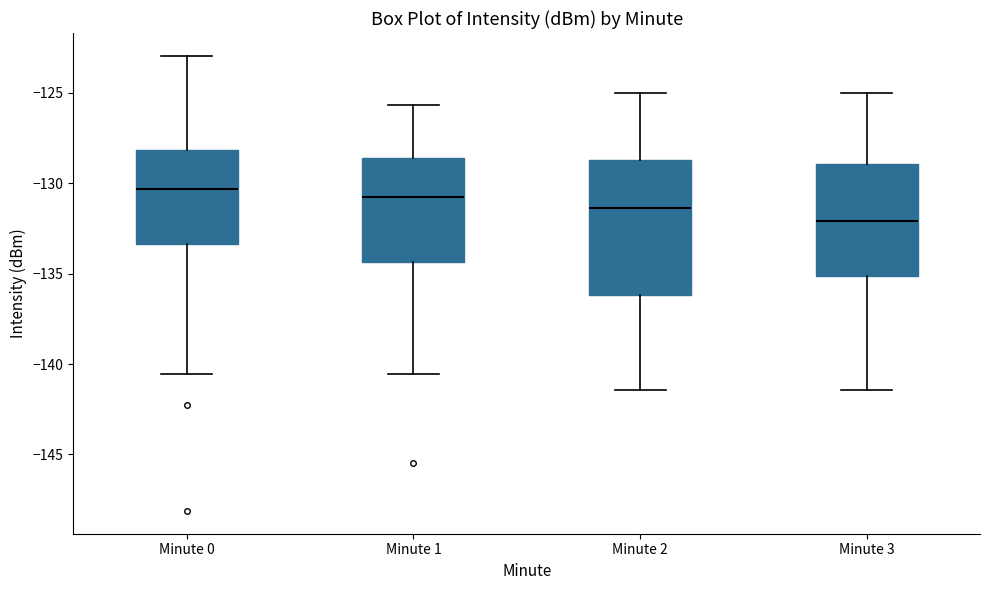

Reading left to right, read every box against the y-axis: the position of its median line, the range the box covers, and the ends of its whiskers. The values are not printed on the chart, so give them approximately, as read against the axis.

Minute 0: median -130.5, box -133.5 to -128.0, whiskers -140.5 to -123.0
Minute 1: median -130.5, box -134.5 to -128.5, whiskers -140.5 to -125.5
Minute 2: median -131.5, box -136.0 to -128.5, whiskers -141.5 to -125.0
Minute 3: median -132.0, box -135.0 to -129.0, whiskers -141.5 to -125.0